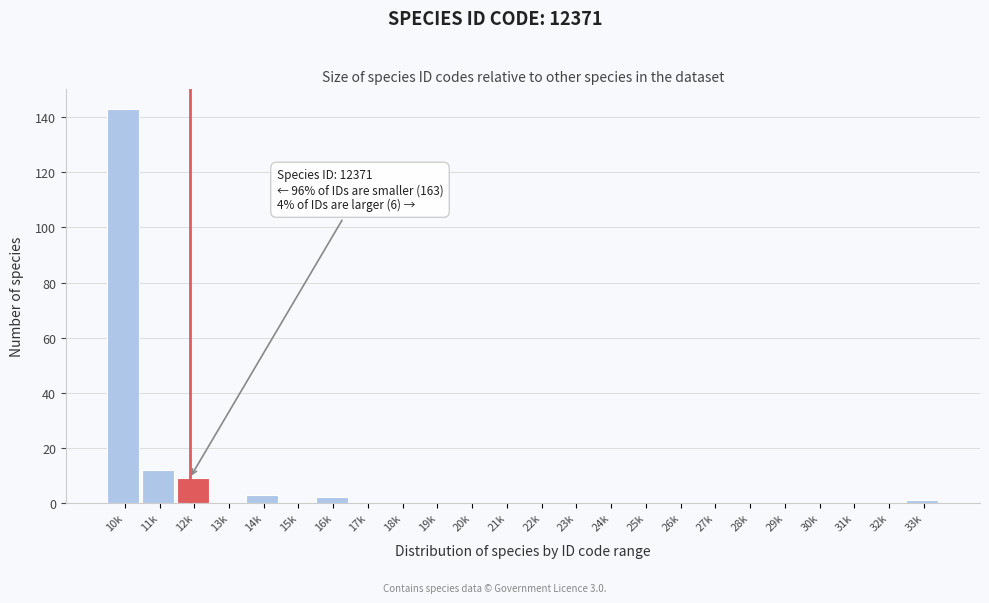

Reading left to right, list all the values displayed in this chart.

10k=143	11k=12	12k=9	13k=0	14k=3	15k=0	16k=2	17k=0	18k=0	19k=0	20k=0	21k=0	22k=0	23k=0	24k=0	25k=0	26k=0	27k=0	28k=0	29k=0	30k=0	31k=0	32k=0	33k=1